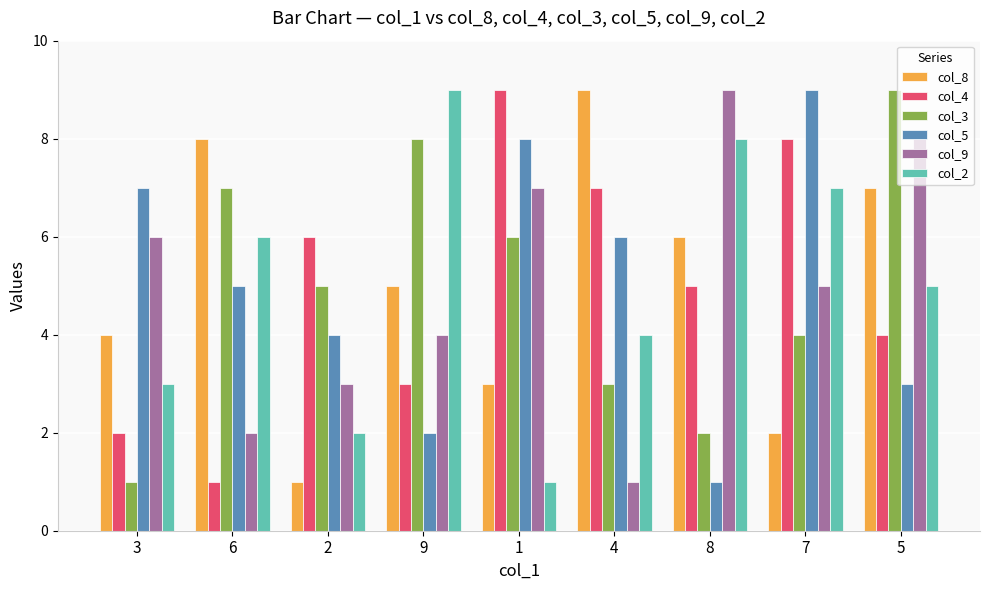

Count the number of categories in the chart.

9